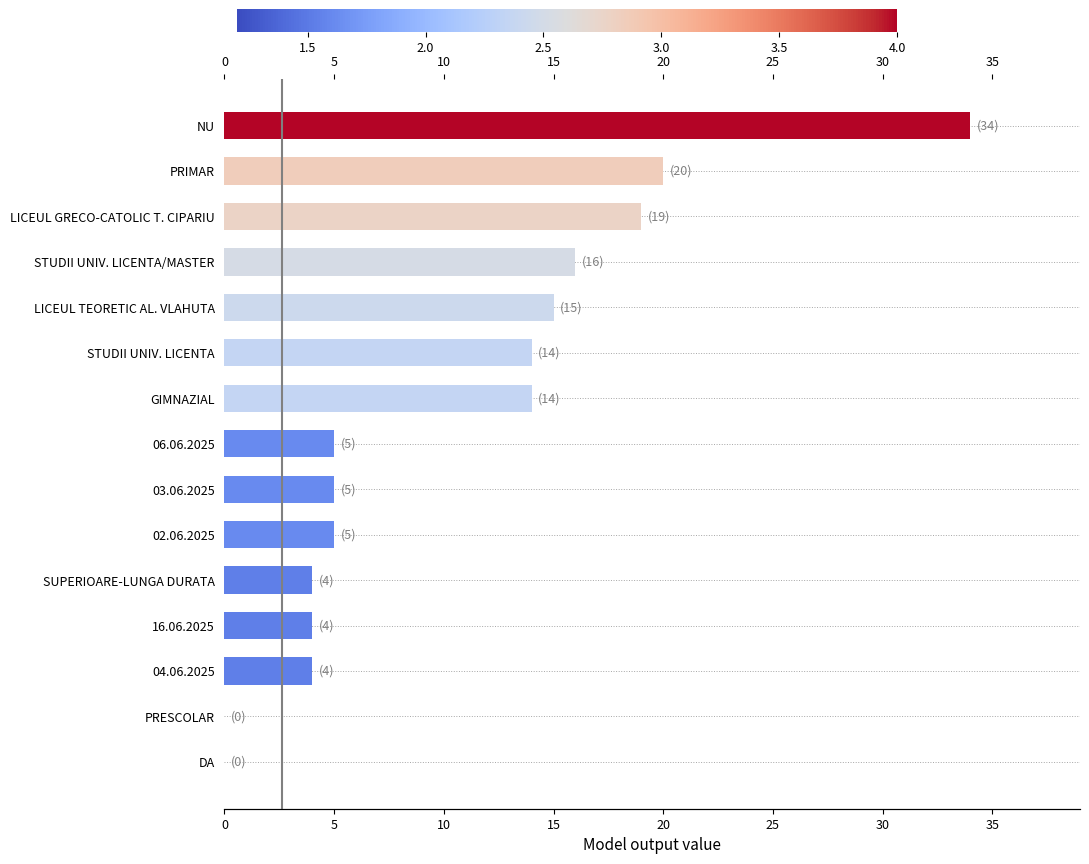

What is the difference between the maximum and minimum values?

34